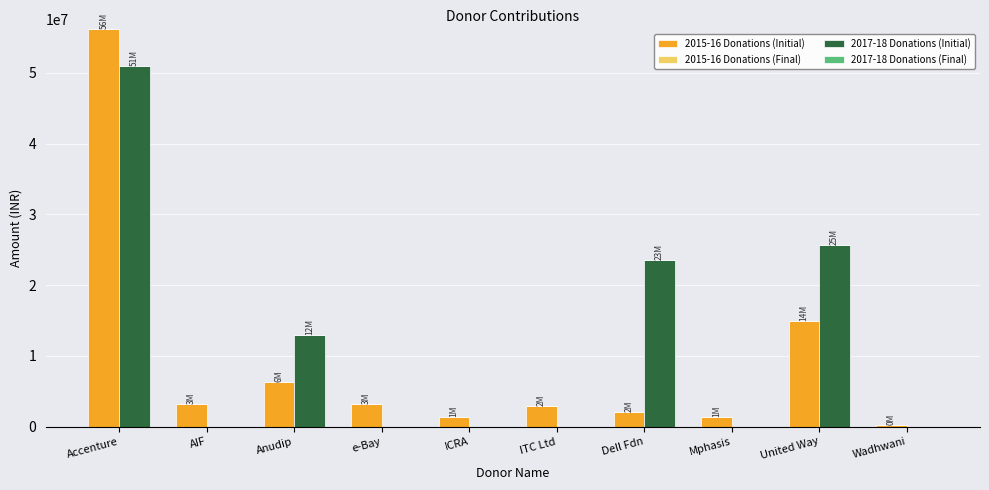

What is the greatest value displayed?

56135000